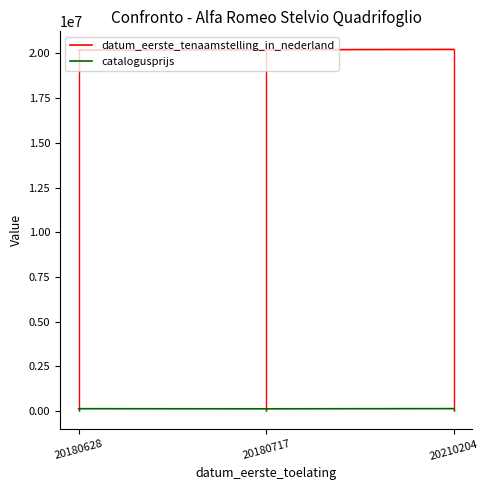

What are all the series names shown in the legend?

datum_eerste_tenaamstelling_in_nederland, catalogusprijs